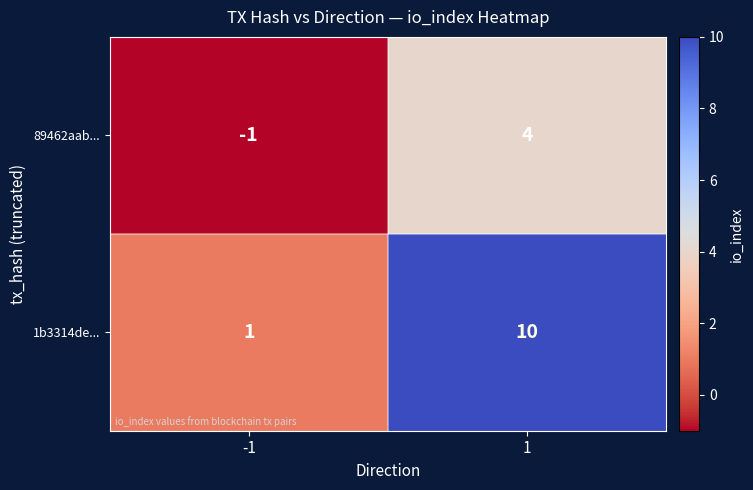

What is the sum of all 1b3314de... values?

11